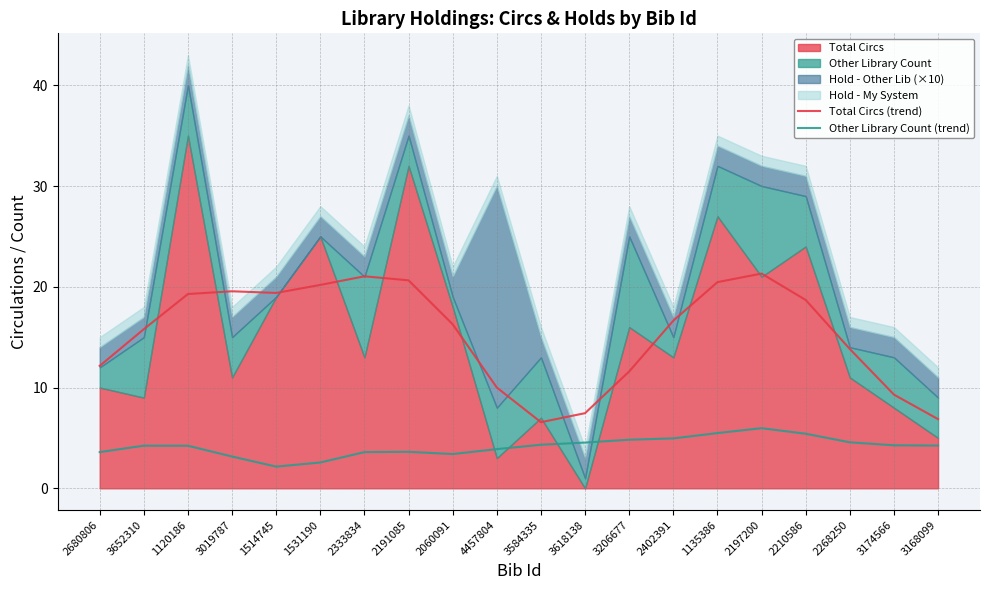

At which label is Total Circs (trend) closest to 13?

2268250